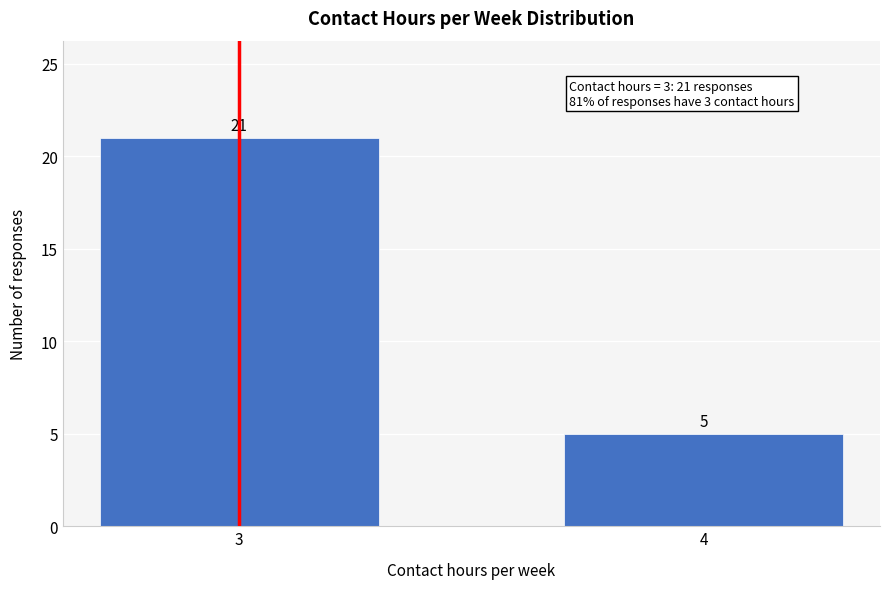

Reading left to right, what are all the values shown in this chart?

3=21	4=5